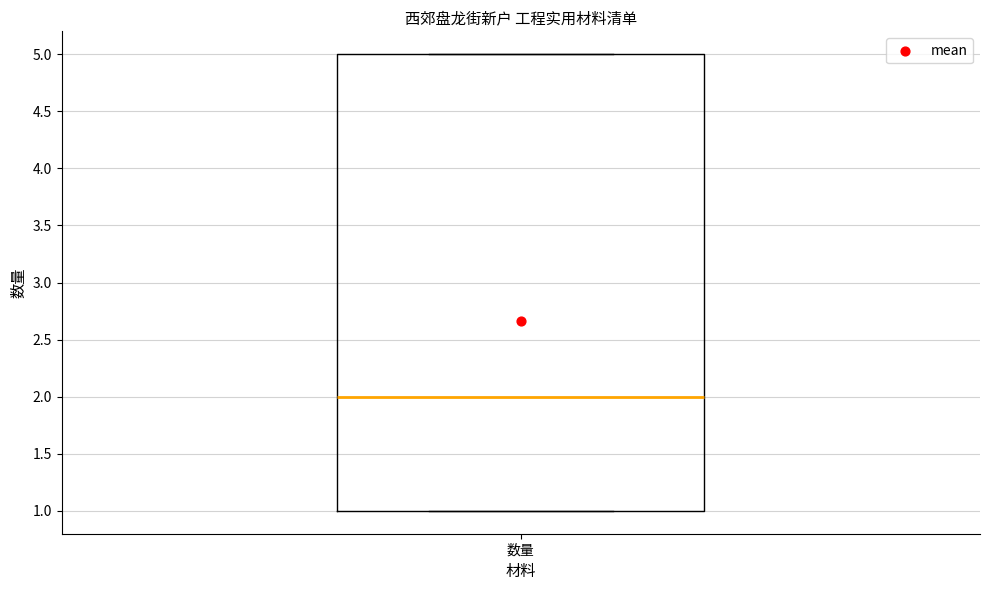

Where does the median line of the box for 数量 sit on the y-axis? The values are not printed on the chart, so give them approximately, as read against the axis.

2